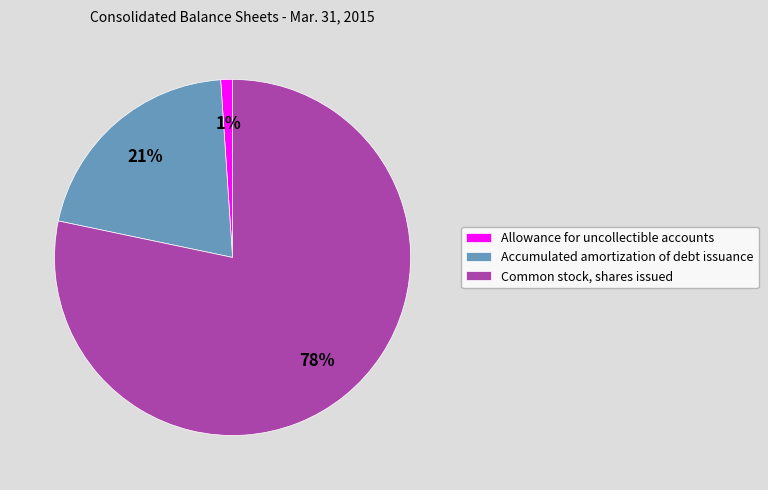

Is the sum of Allowance for uncollectible accounts and Accumulated amortization of debt issuance greater than half?

No